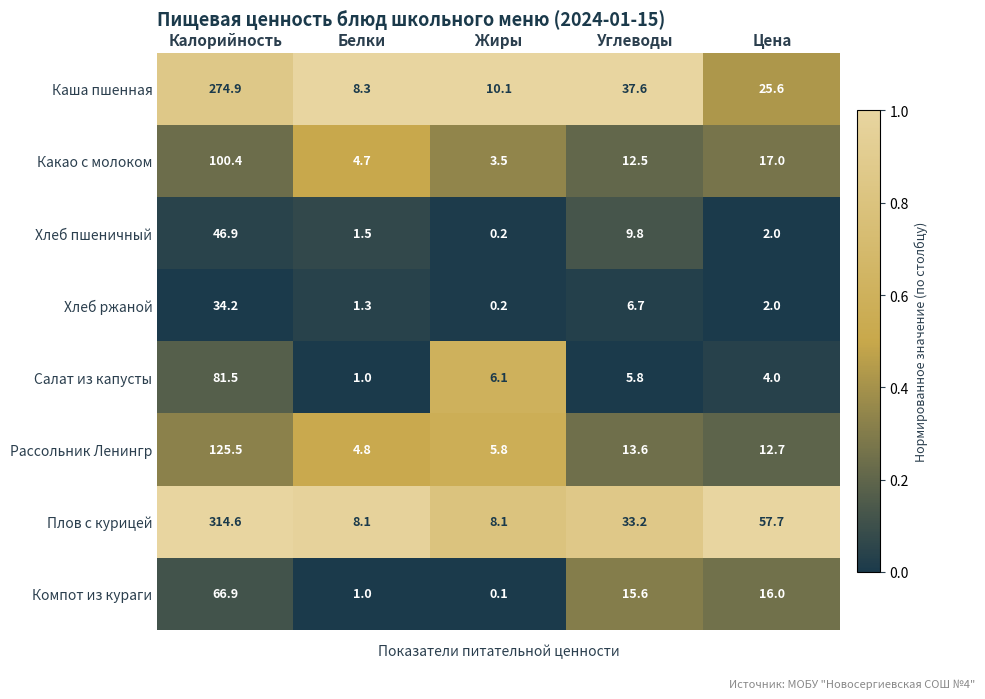

What is the difference between the highest and lowest values at Белки?

7.3